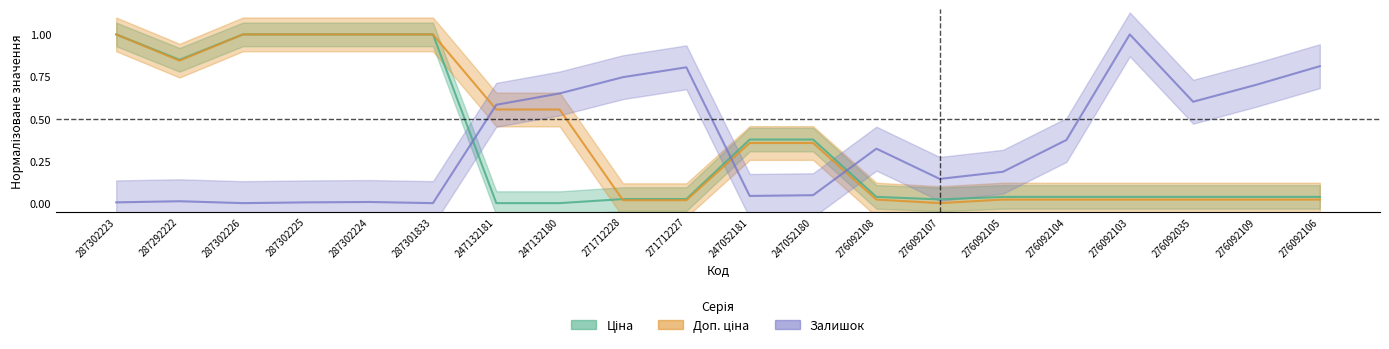

What is the value of the Ціна point at the 12th from the left?

0.4